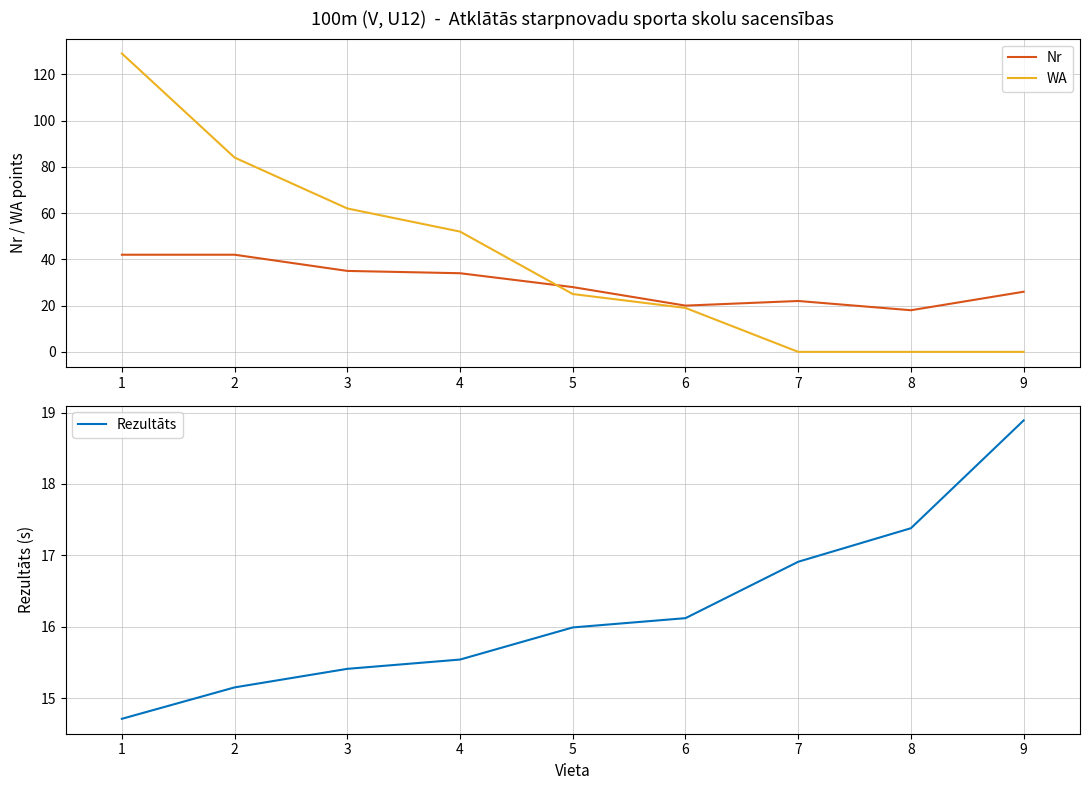

Does the chart display data point markers on the line(s)?

No